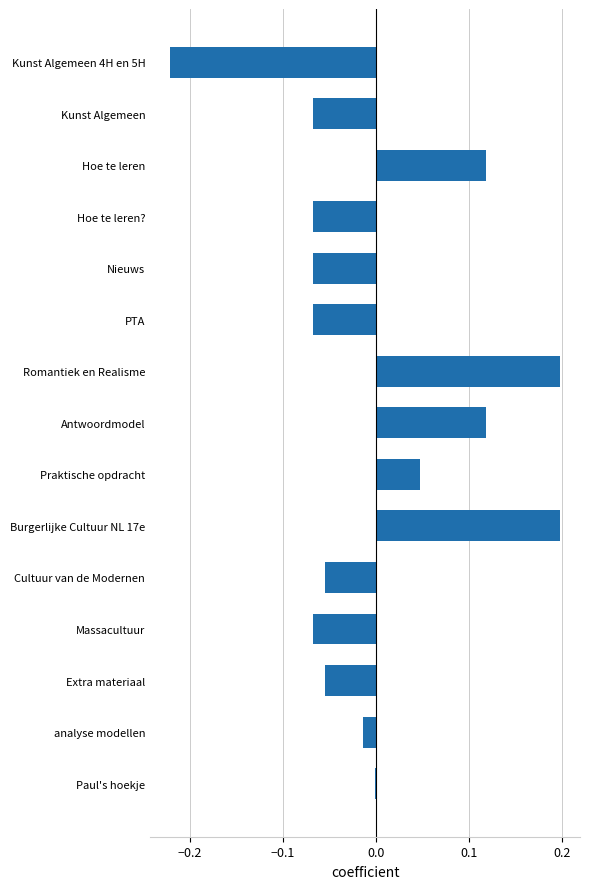

The chart shows a value of 0.0 at Praktische opdracht. True or false?

True